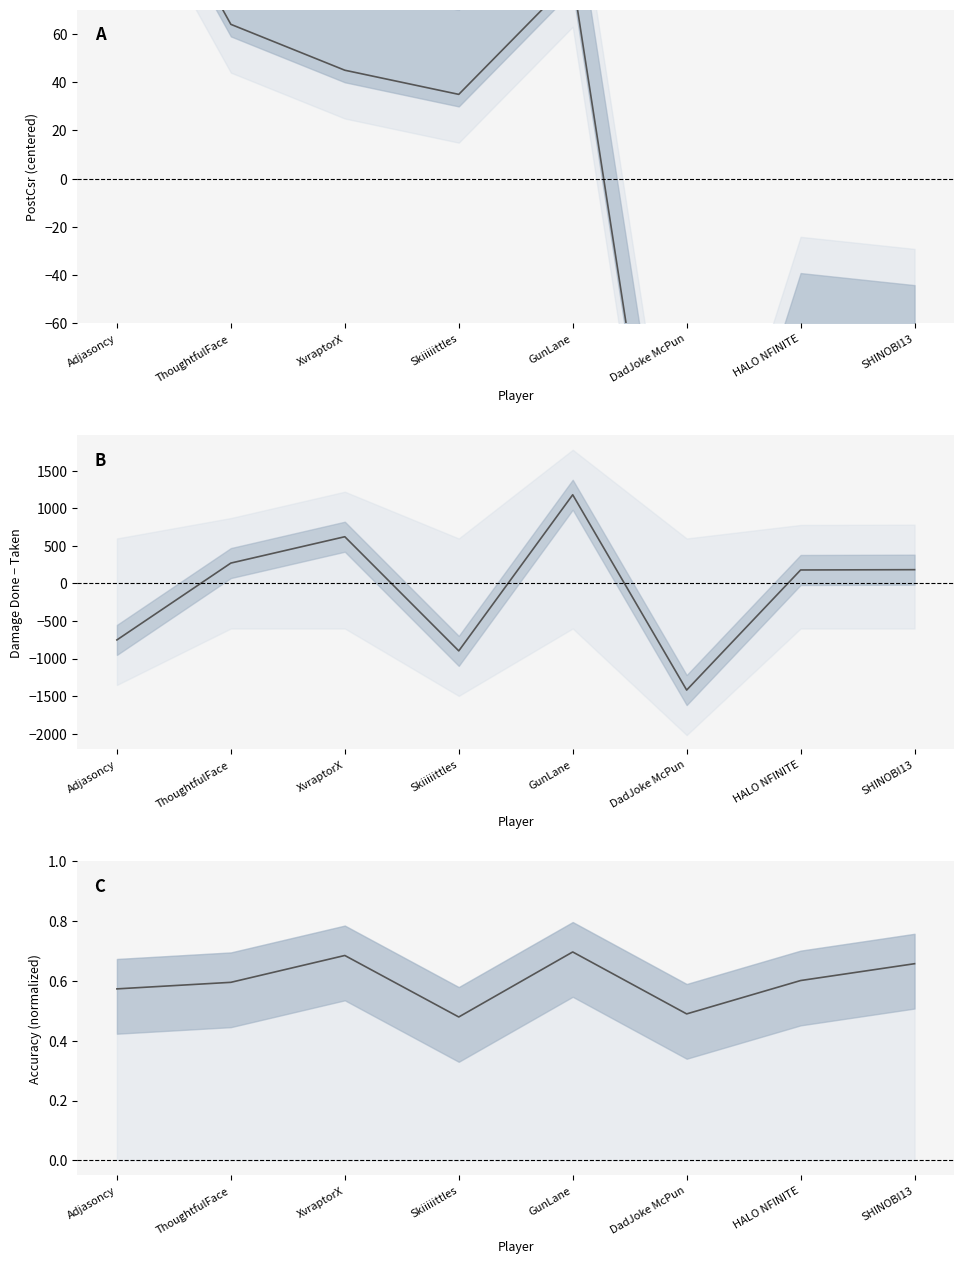

True or false: DamageDone - DamageTaken has a value of -1341.1 at Skiiiiittles.

False